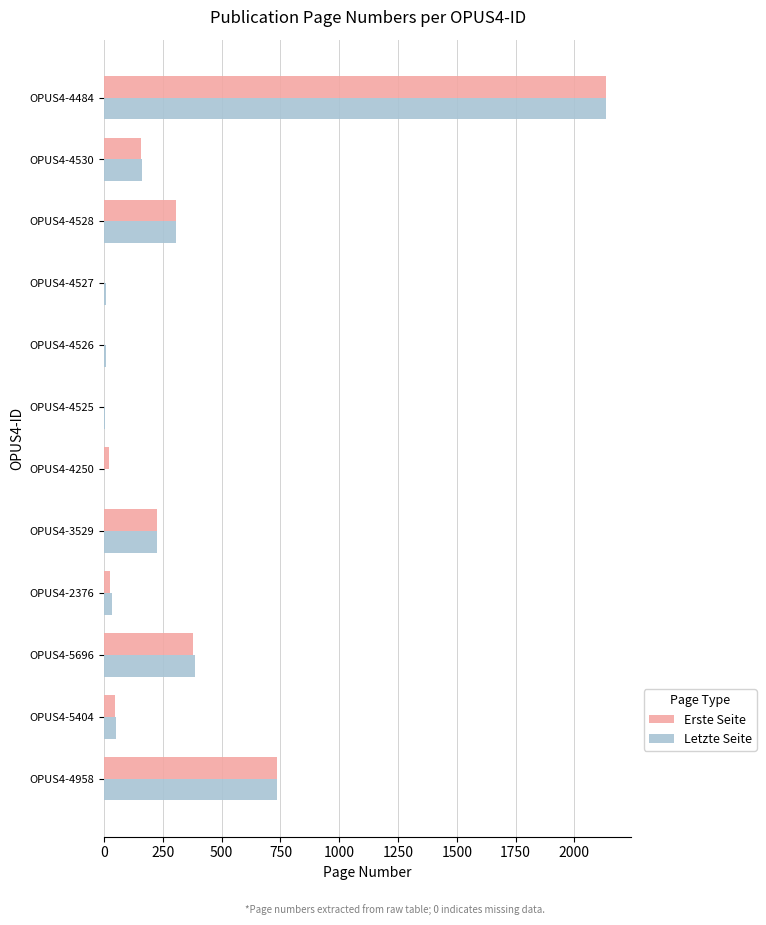

Count the number of data series in this chart.

2